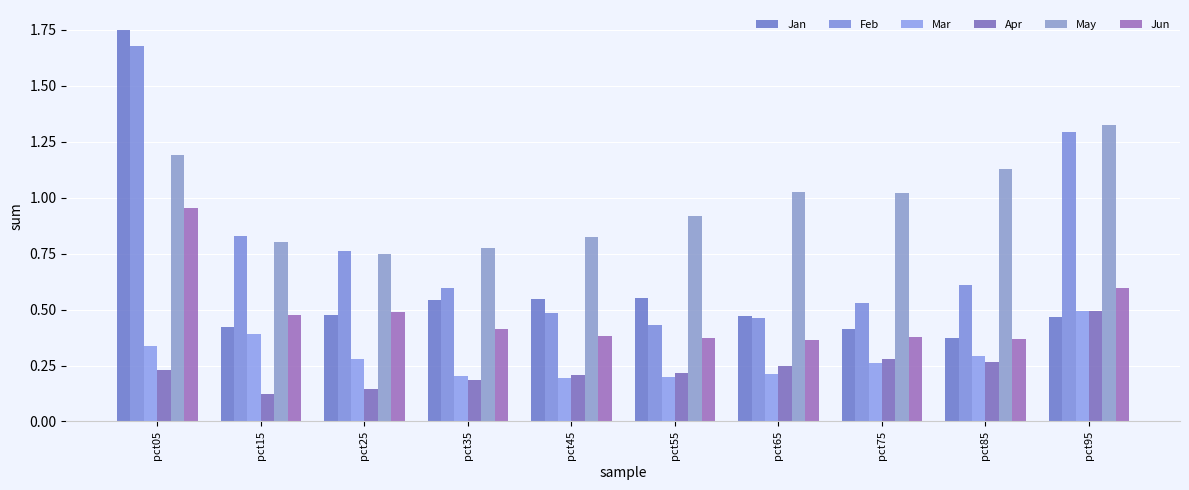

What is the minimum value shown in the chart?

0.1